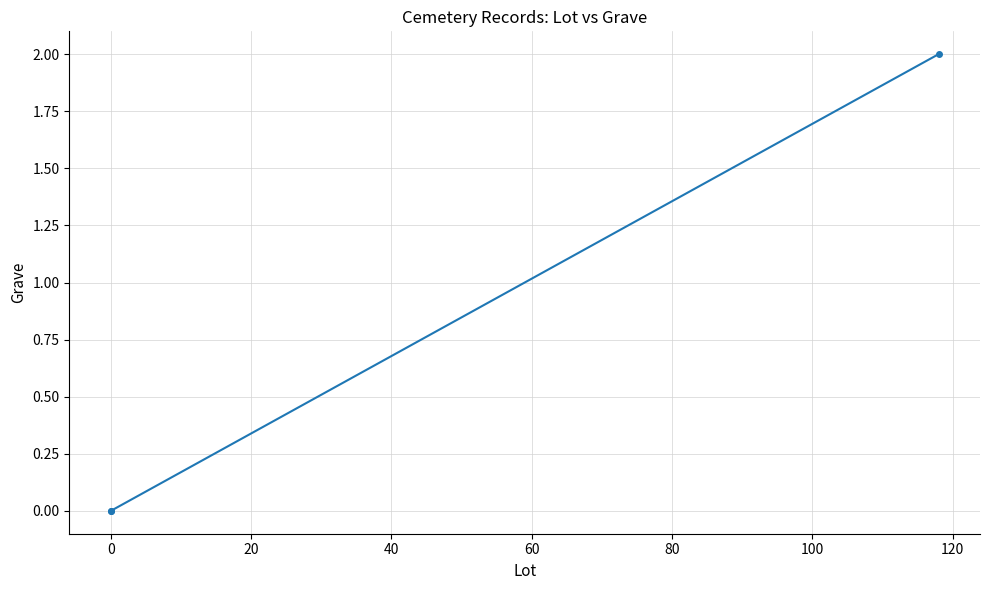

Does the chart have visible grid lines?

Yes